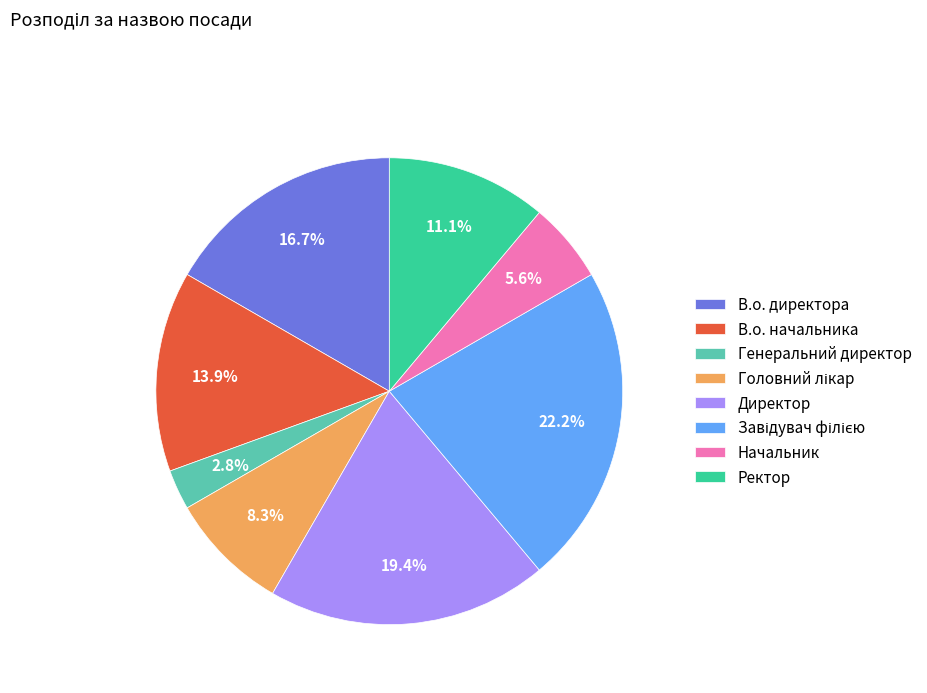

How many slices are in this pie chart?

8